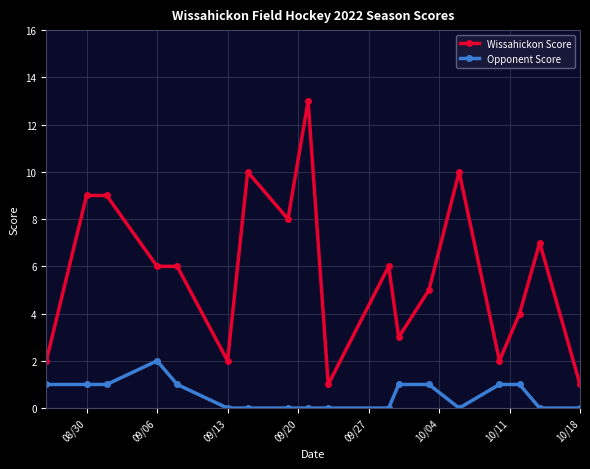

What is the greatest value displayed?

13